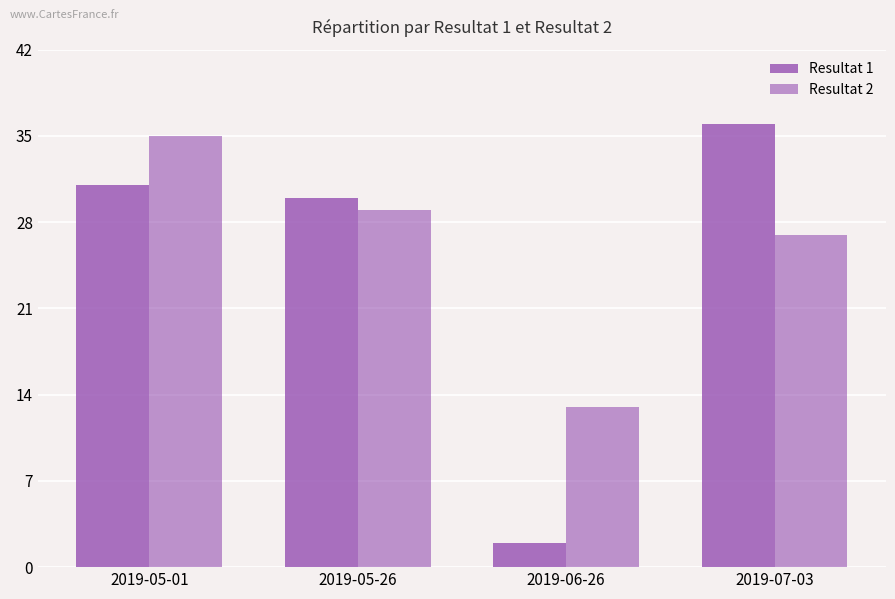

Is the value of Resultat 2 at 2019-07-03 greater than the value of Resultat 1 at 2019-05-01?

No